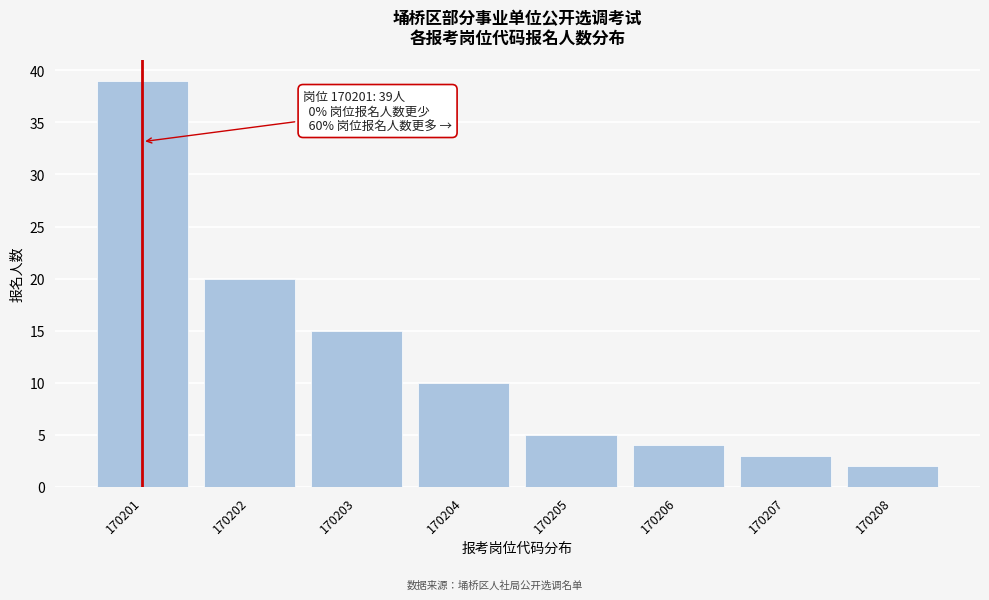

Reading right to left, what are all the values shown in this chart?

2	3	4	5	10	15	20	39